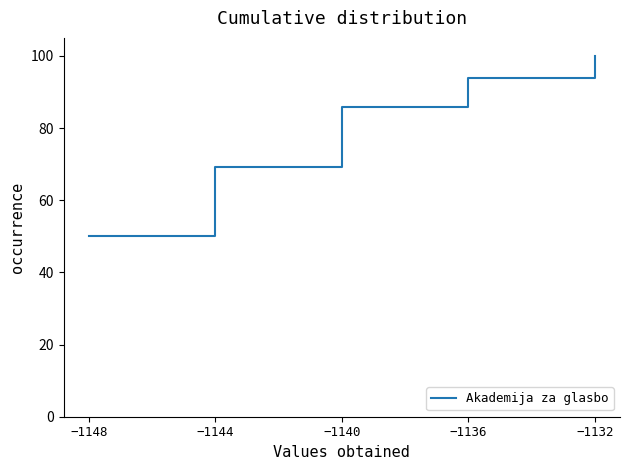

What is the ratio of the value at −1140 to the value at −1144?

1.2